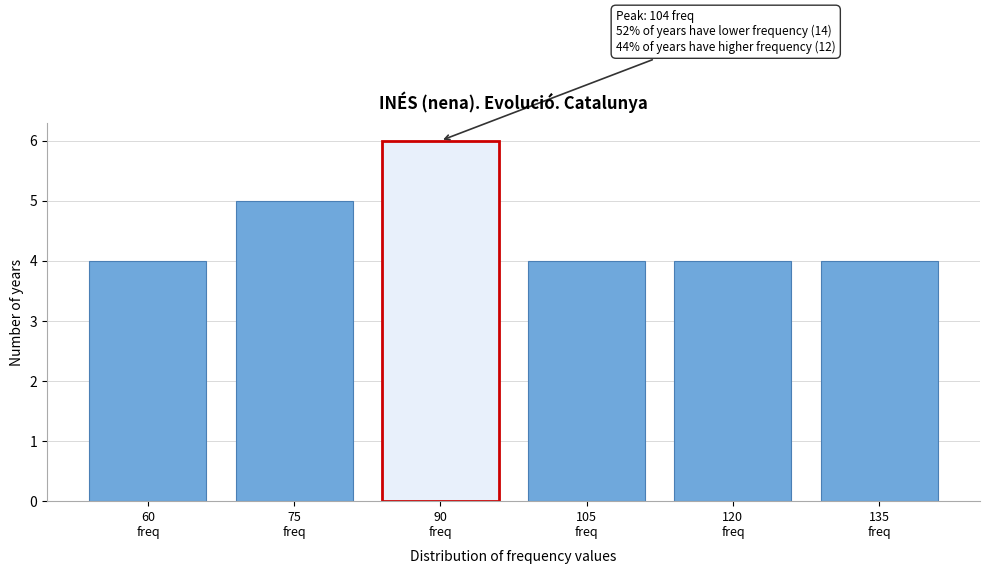

Reading right to left, what are all the values shown in this chart?

4	4	4	6	5	4